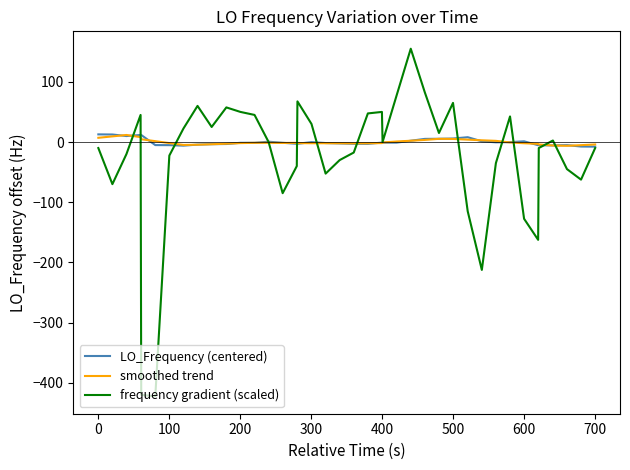

What is the lowest value of the frequency gradient (scaled) series?

-422.5